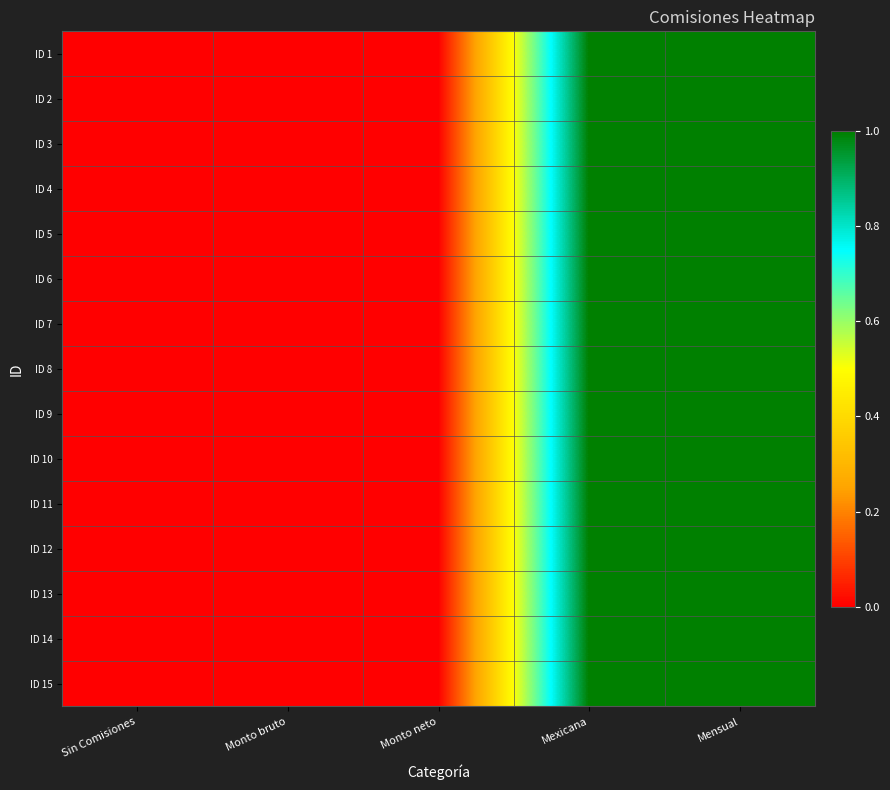

Which has a higher value, Monto neto or Mexicana?

Mexicana